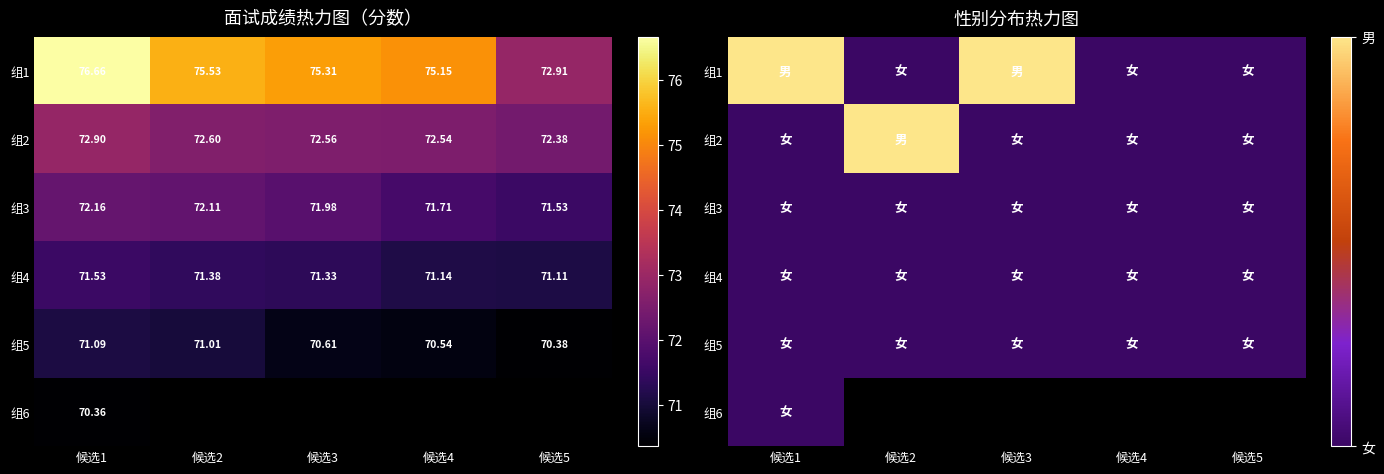

Which category has the lowest value in the 组6 series?

候选1